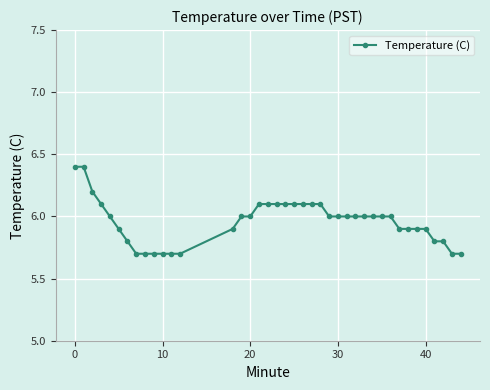

What is the smallest value displayed?

5.7